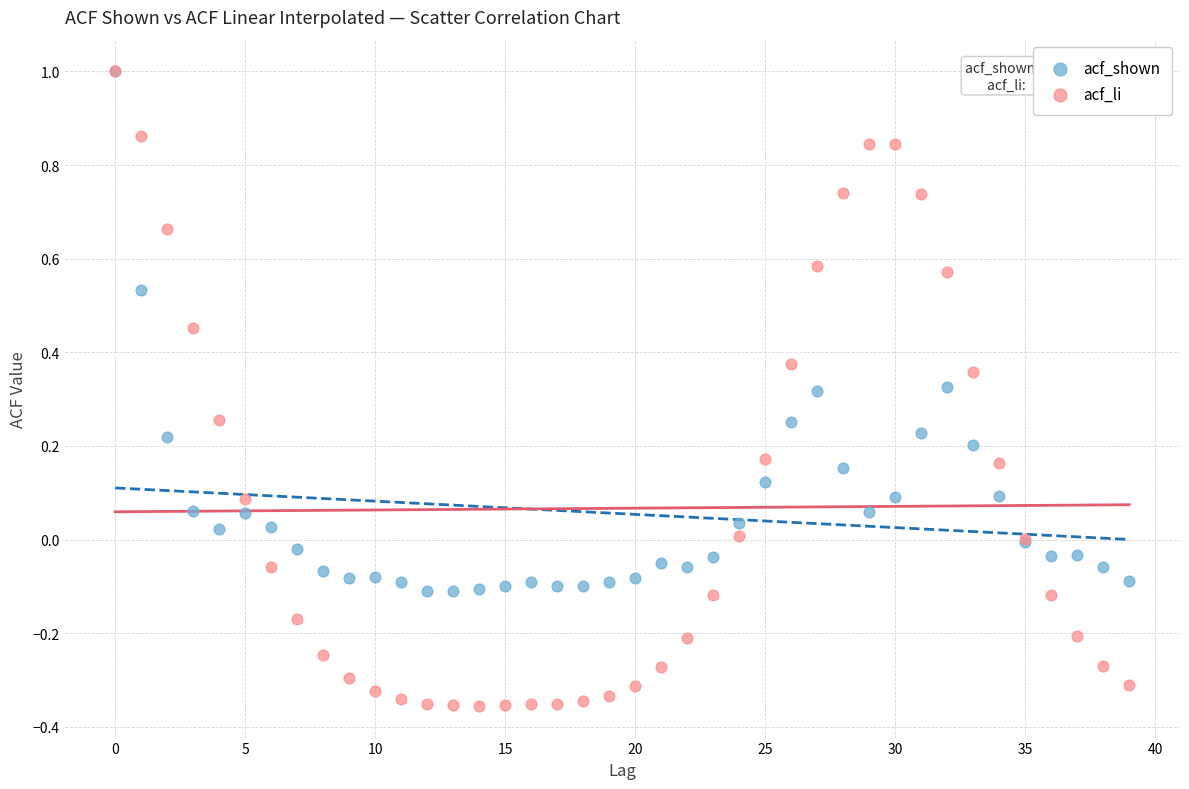

What are all the series names shown in the legend?

acf_shown, acf_li